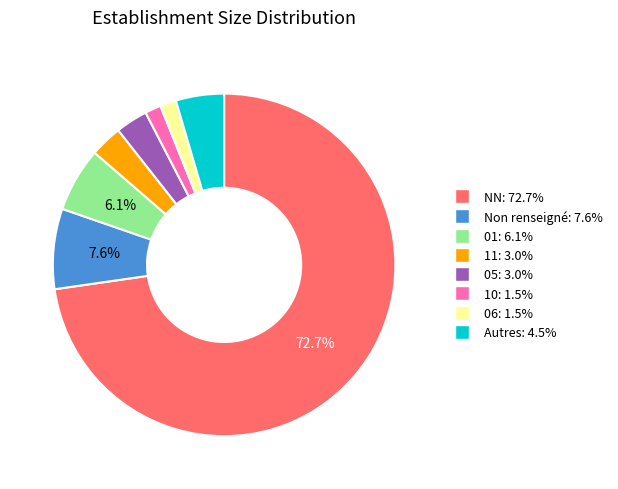

Count the number of slices in the pie.

8